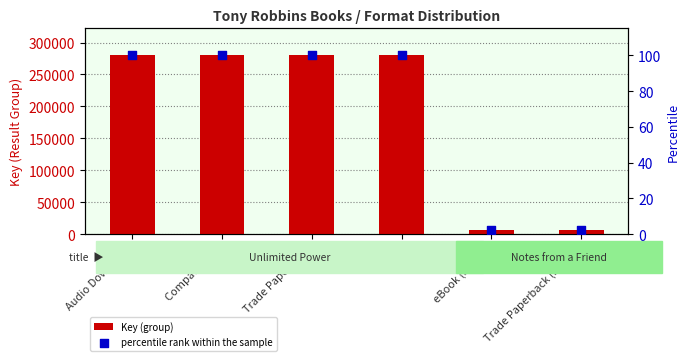

Which series contains the highest Y value?

Key (group)